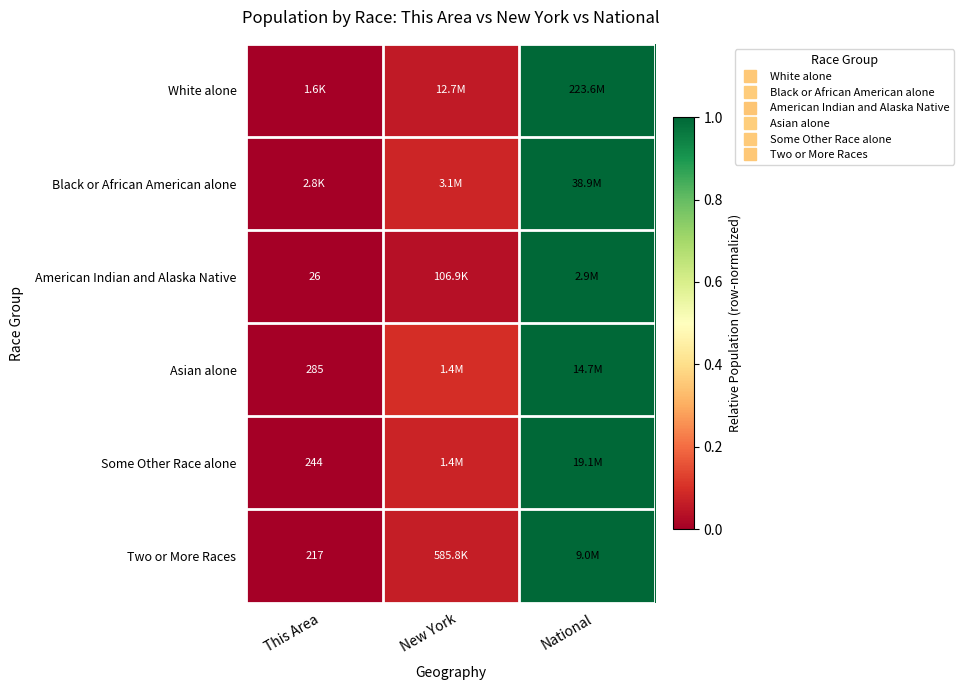

Count the number of data series in this chart.

6